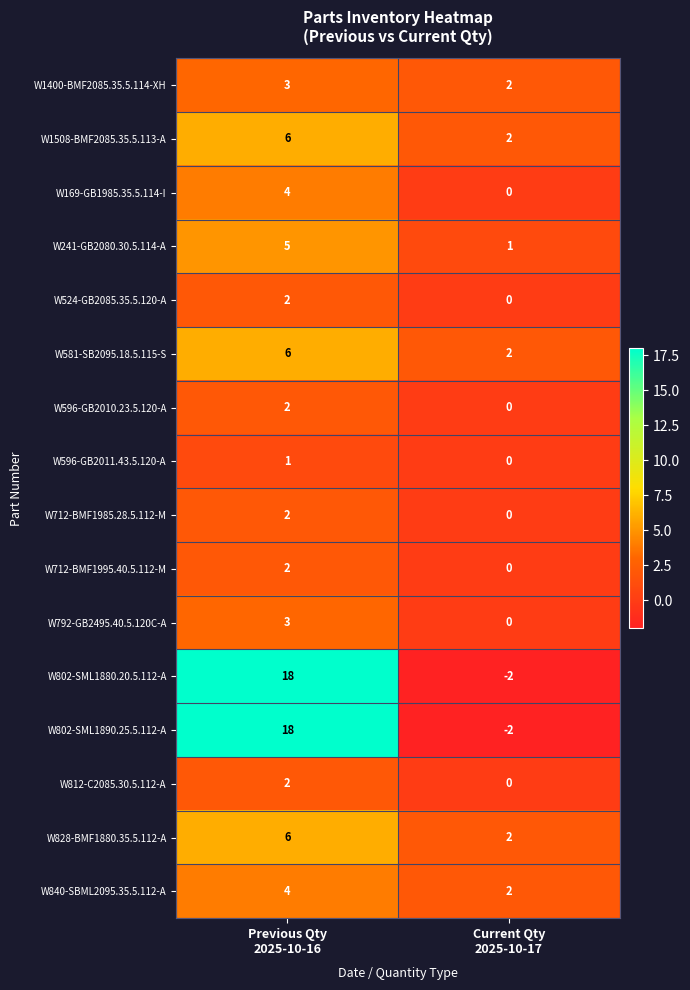

What is the average value of the W828-BMF1880.35.5.112-A series?

4